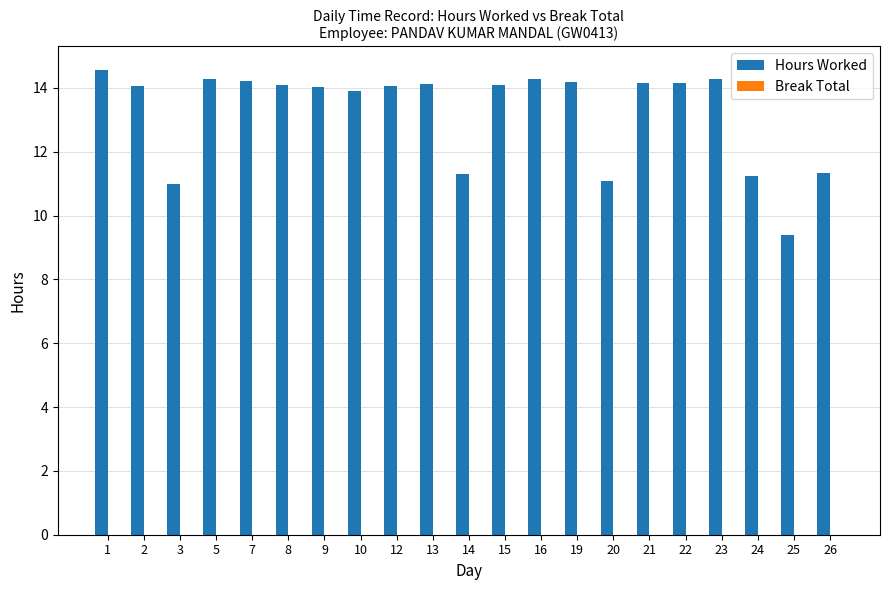

What is the approximate value at 20?

11.1